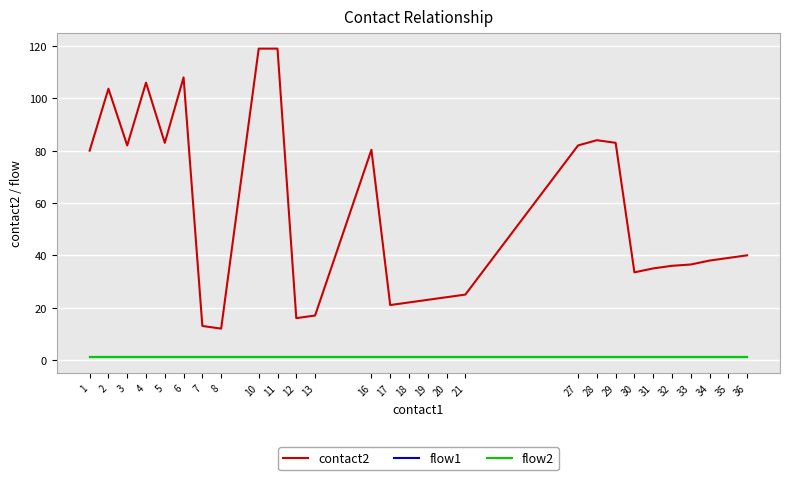

At how many categories does at least one series exceed 98?

5